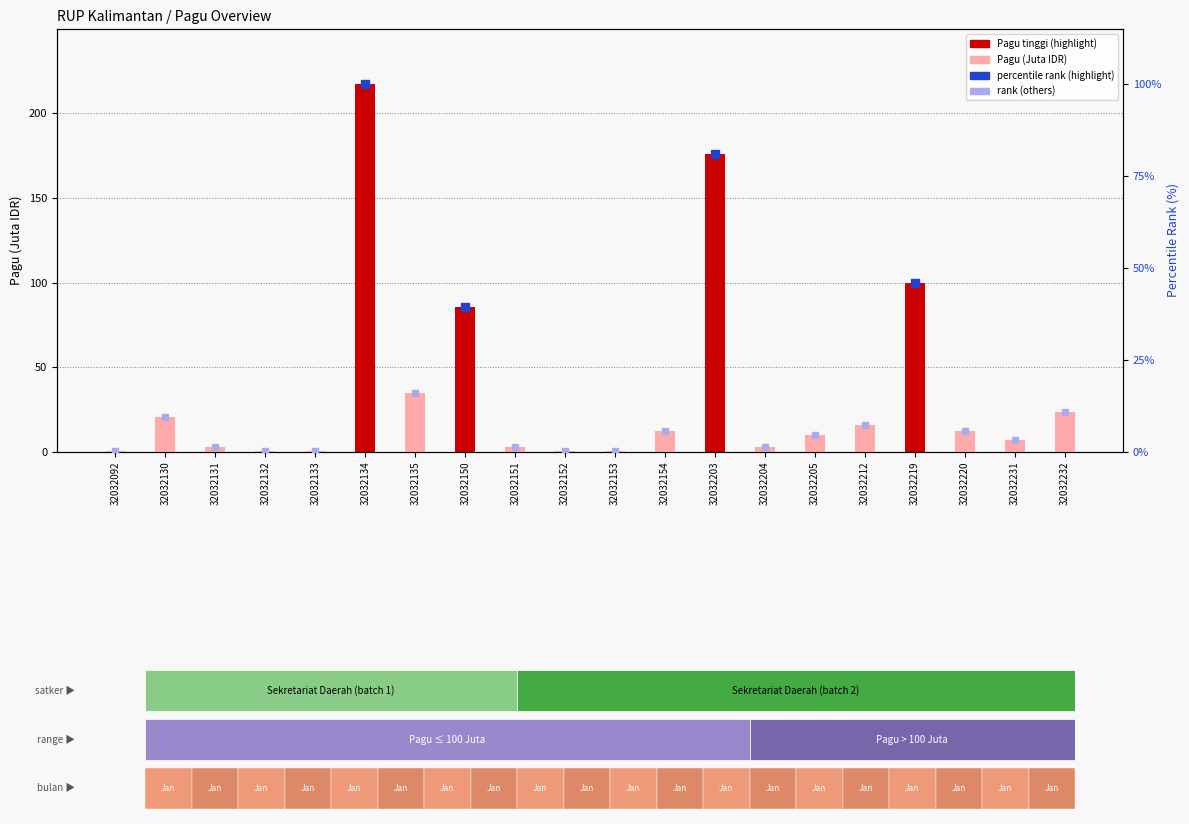

Which category has the highest value across all series?

32032134